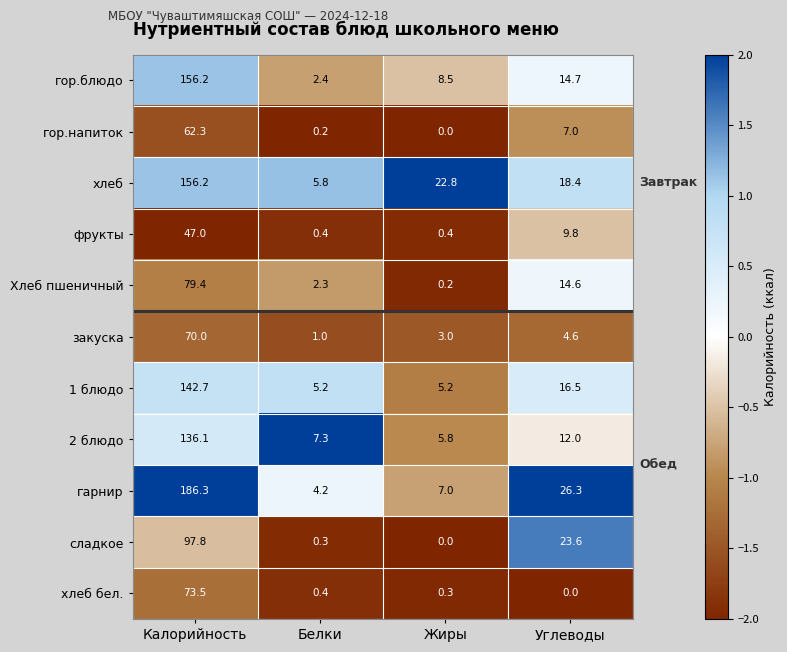

Read the хлеб value at Калорийность.

156.2